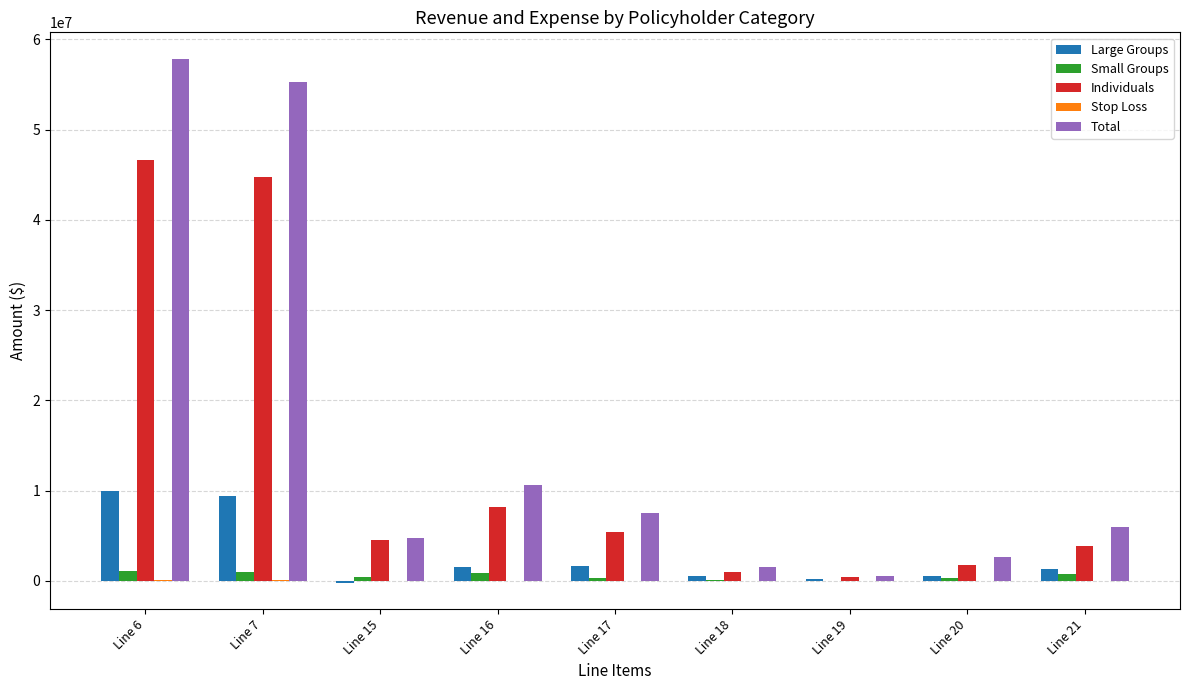

How many distinct data groups are displayed?

5